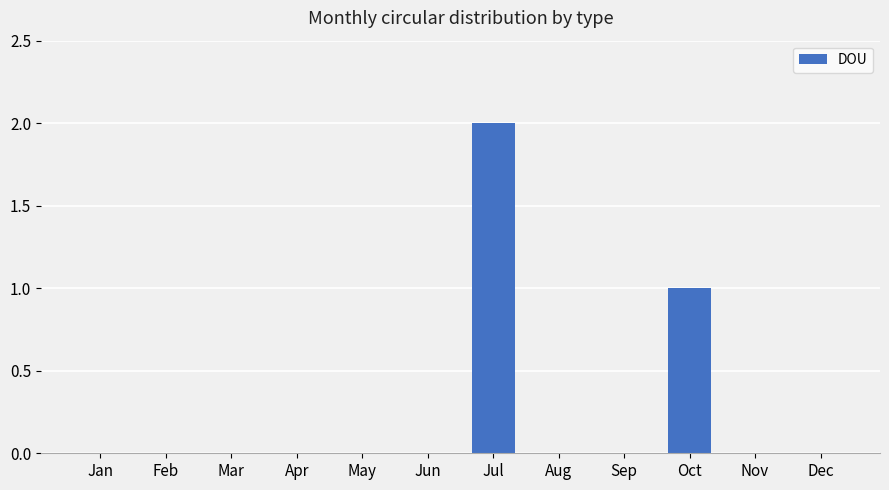

Reading left to right, extract all data points from this chart.

Jan=0	Feb=0	Mar=0	Apr=0	May=0	Jun=0	Jul=2	Aug=0	Sep=0	Oct=1	Nov=0	Dec=0